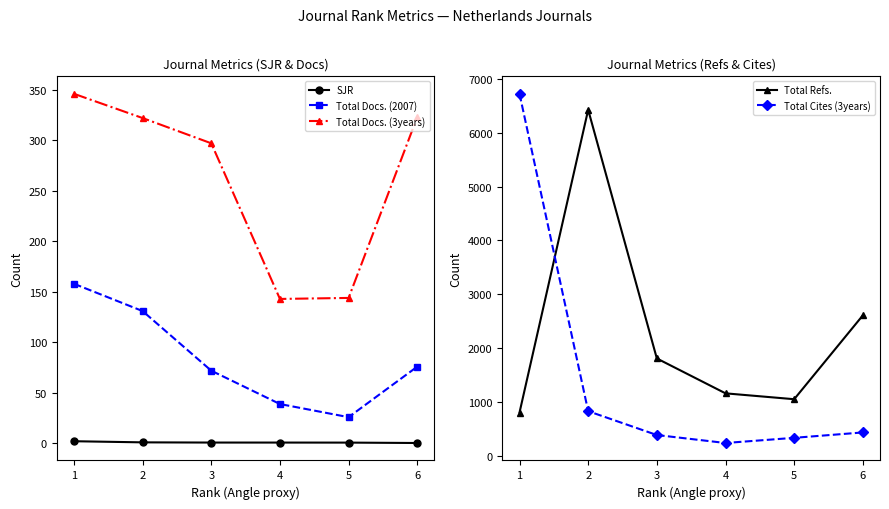

True or false: Total Docs. (2007) has more than 0 interior local peaks.

False